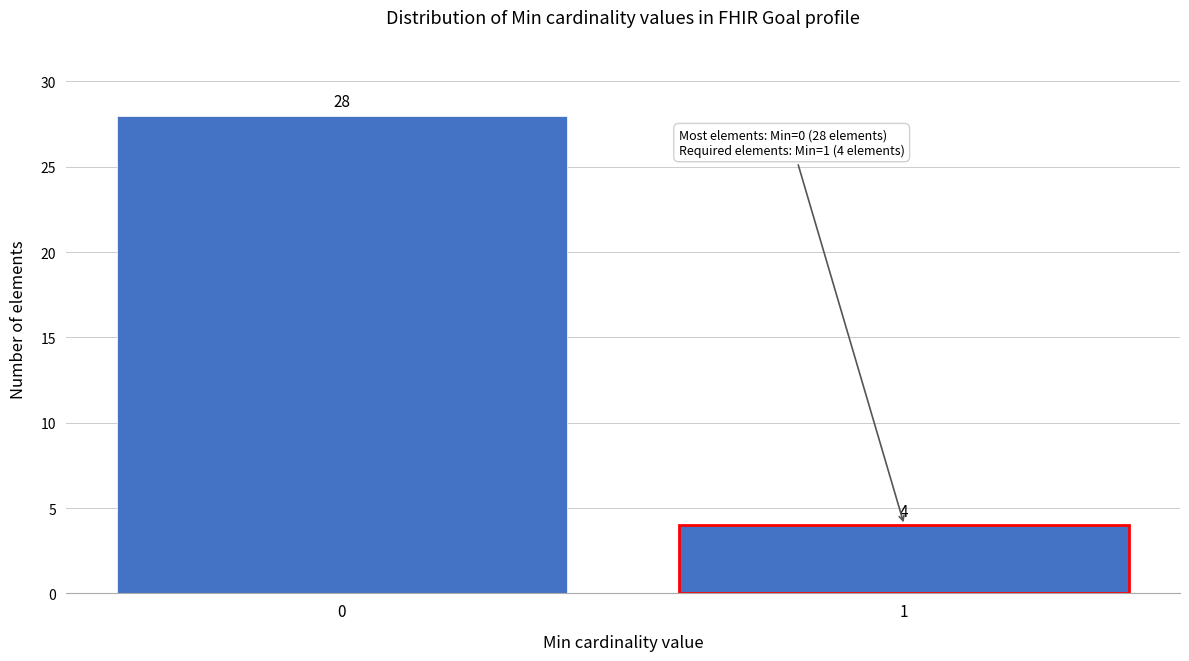

Reading left to right, transcribe all the data shown in this chart.

0=28	1=4